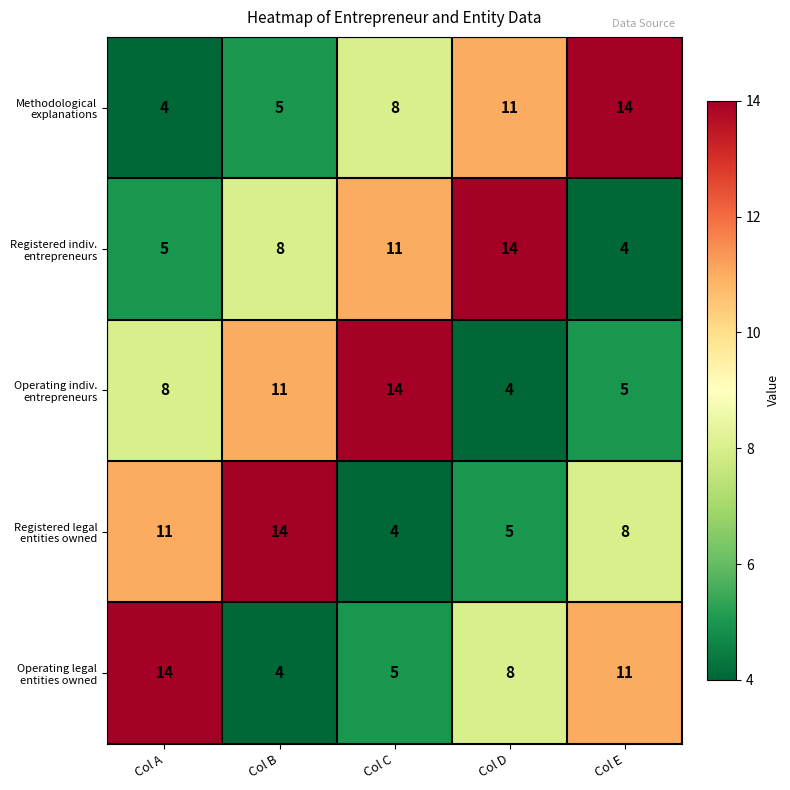

What is the spread (max minus min) of values at Col A?

10